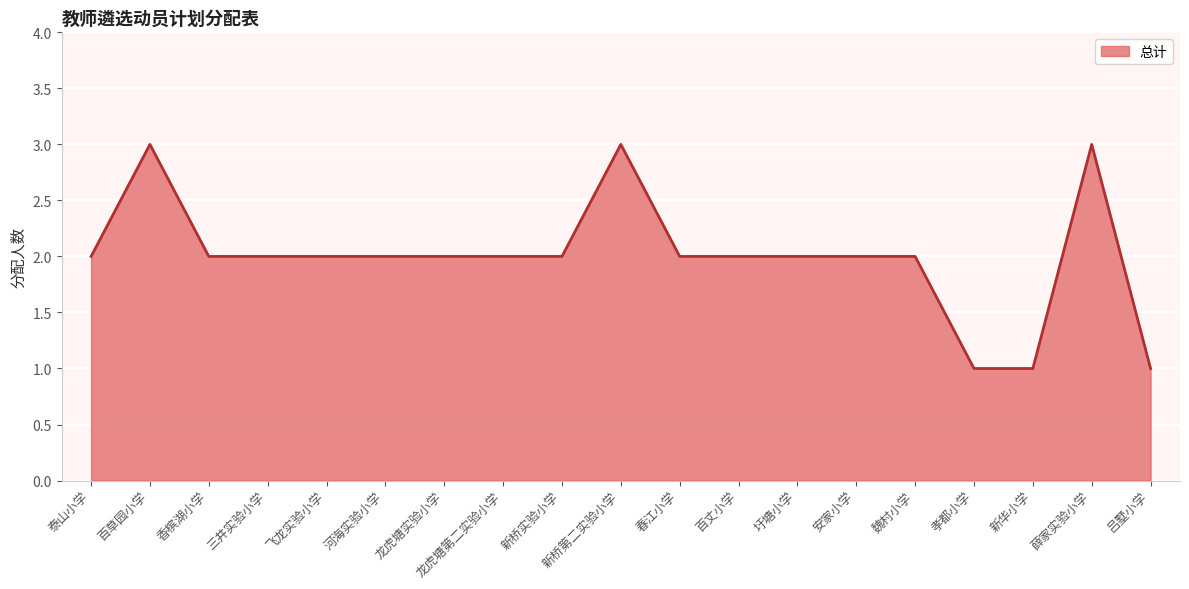

How many lines are shown in the chart?

1